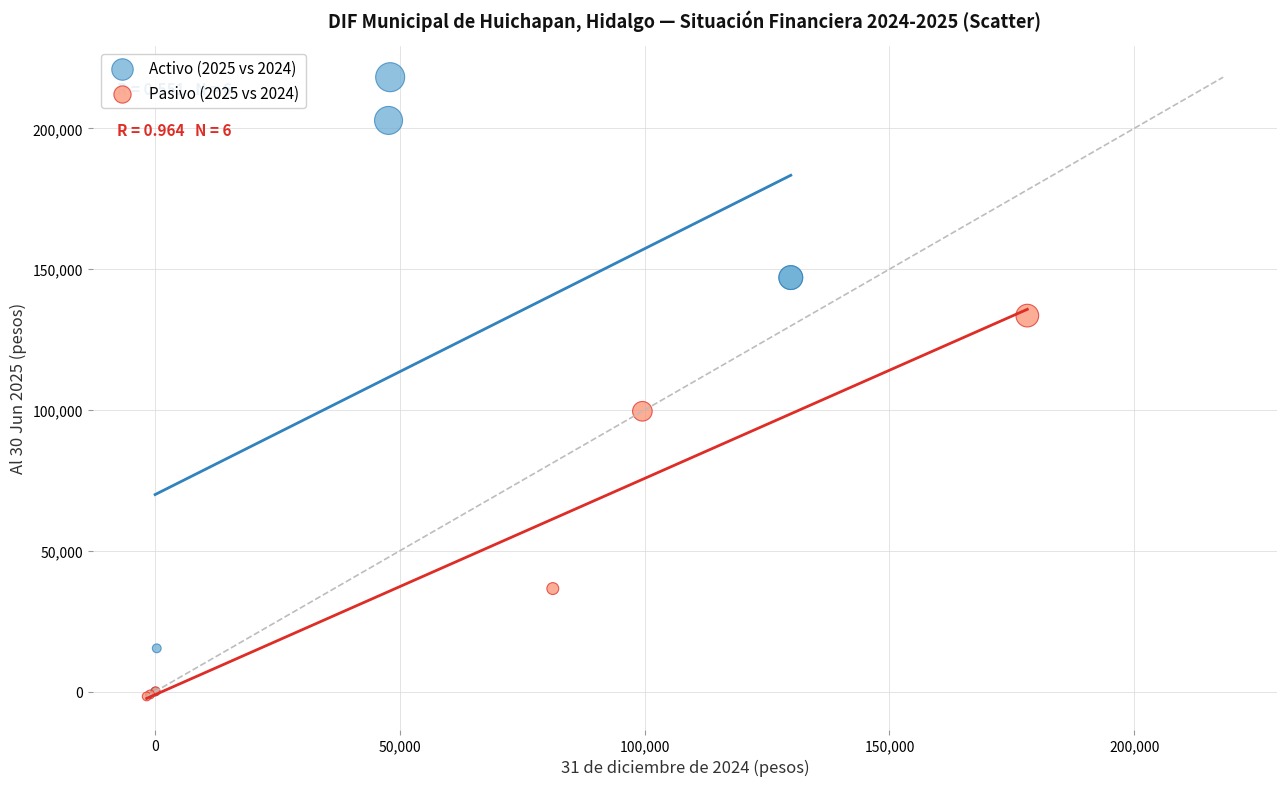

Which series has the largest Y range (max minus min)?

Activo (2025 vs 2024)